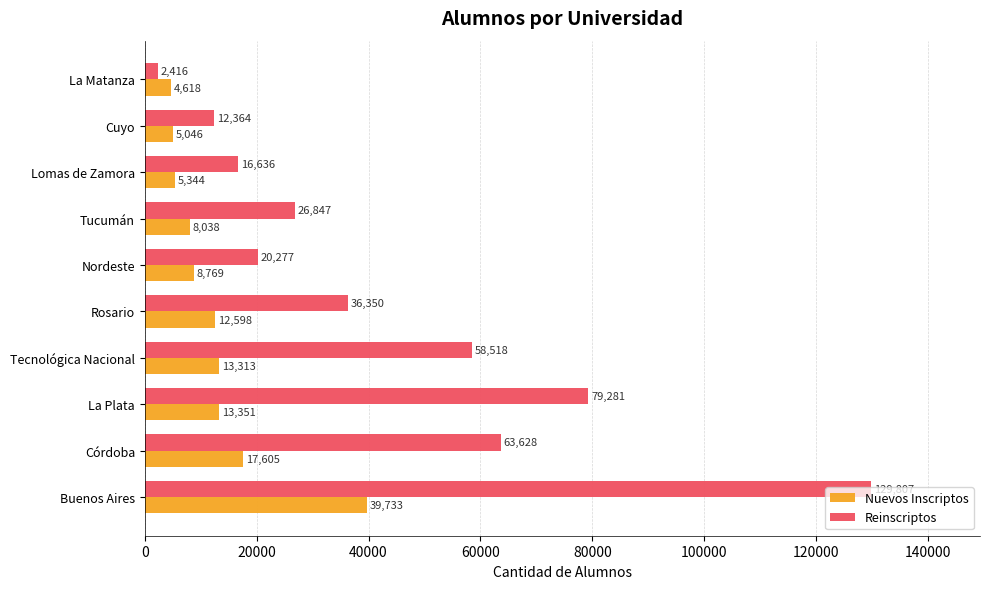

Which category has the lowest value across all series?

La Matanza